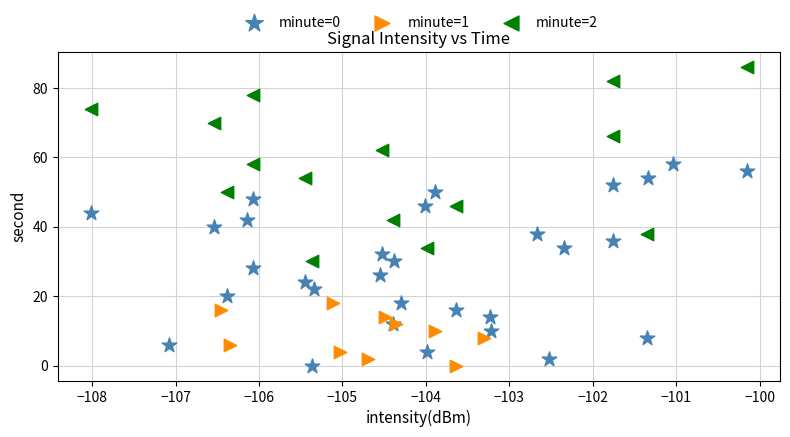

Which series reaches the maximum Y coordinate?

minute=2